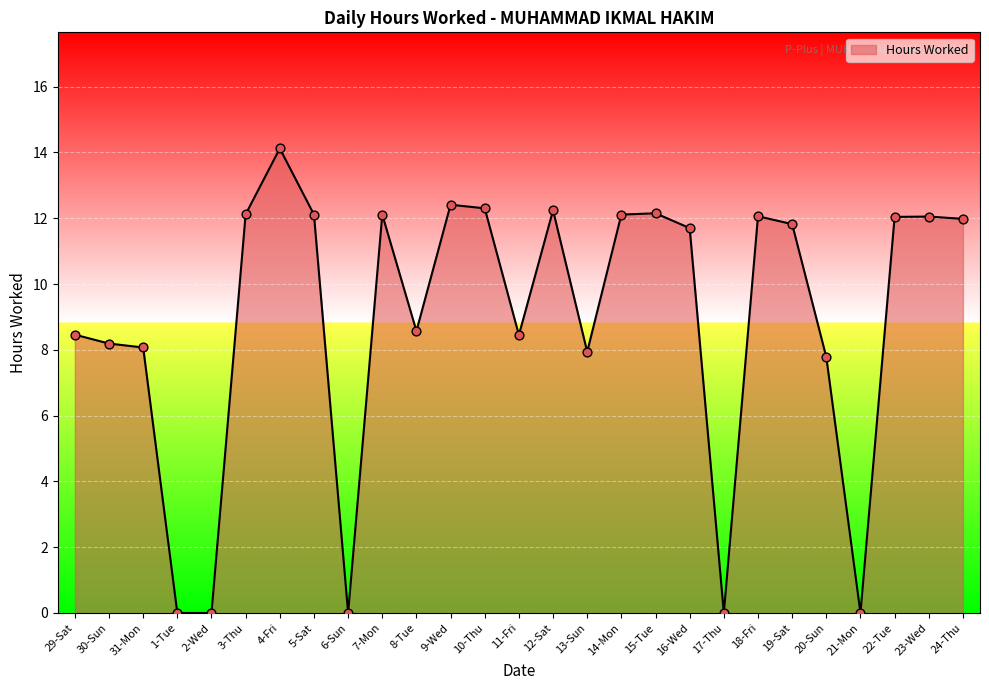

Which has a higher value, 1-Tue or 30-Sun?

30-Sun